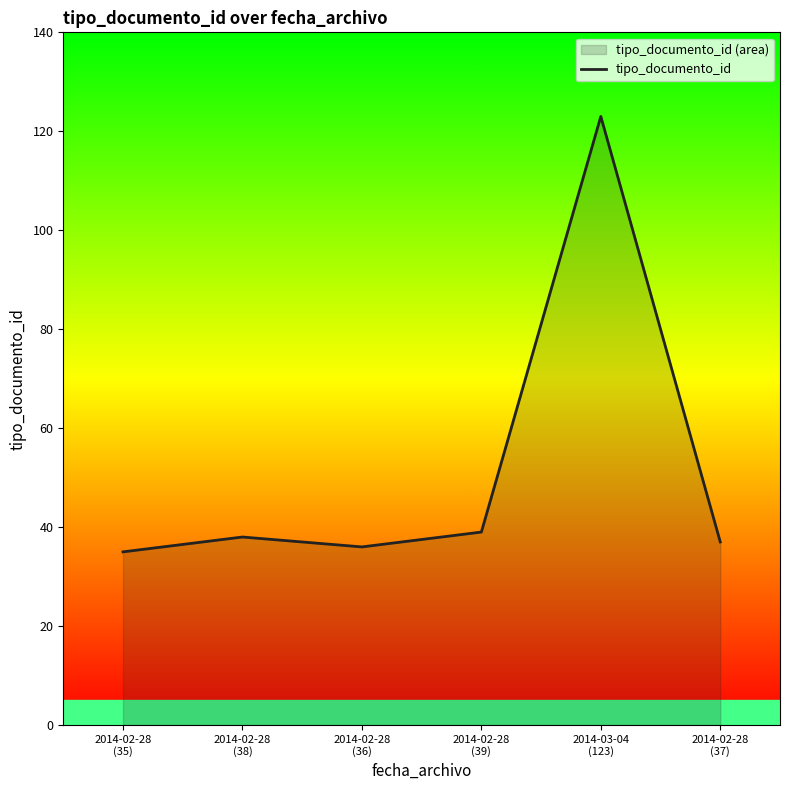

What is the label of the 2nd point from the left?

2014-02-28
(38)